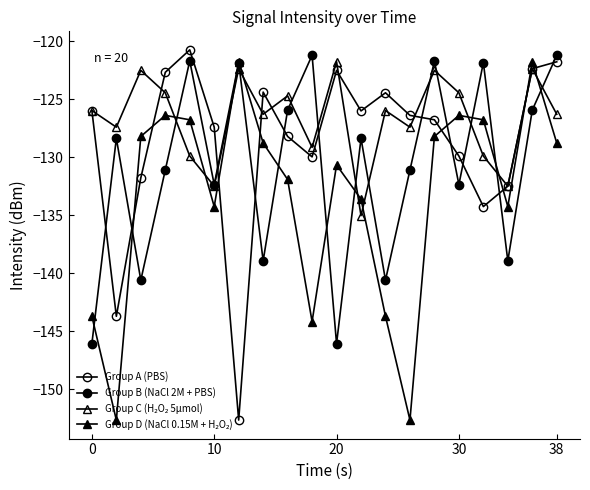

Reading right to left, list all the values displayed in this chart.

Group A (PBS): -121.8	-122.3	-132.5	-134.2	-129.9	-126.8	-126.4	-124.4	-126.0	-122.5	-130.0	-128.2	-124.4	-152.7	-127.4	-120.7	-122.7	-131.8	-143.7	-126.0
Group B (NaCl 2M + PBS): -121.2	-125.9	-138.9	-121.8	-132.3	-121.7	-131.1	-140.6	-128.4	-146.1	-121.2	-125.9	-138.9	-121.8	-132.3	-121.7	-131.1	-140.6	-128.4	-146.1
Group C (H₂O₂ 5μmol): -126.3	-122.3	-132.5	-129.9	-124.4	-122.5	-127.4	-126.0	-135.0	-121.7	-129.1	-124.7	-126.3	-122.3	-132.5	-129.9	-124.4	-122.5	-127.4	-126.0
Group D (NaCl 0.15M + H₂O₂): -128.8	-121.8	-134.2	-126.8	-126.4	-128.2	-152.7	-143.7	-133.6	-130.7	-144.2	-131.9	-128.8	-121.8	-134.2	-126.8	-126.4	-128.2	-152.7	-143.7